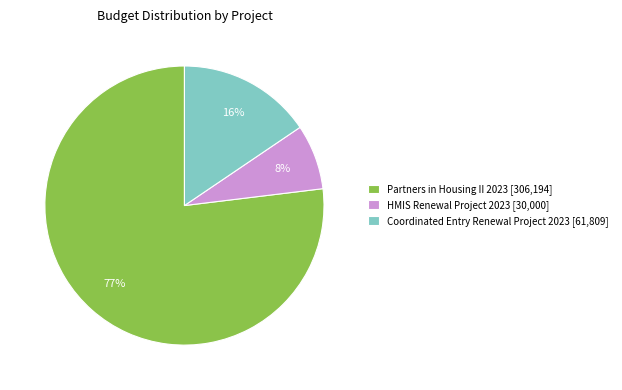

Which slice represents more than half of the pie?

Partners in Housing II 2023